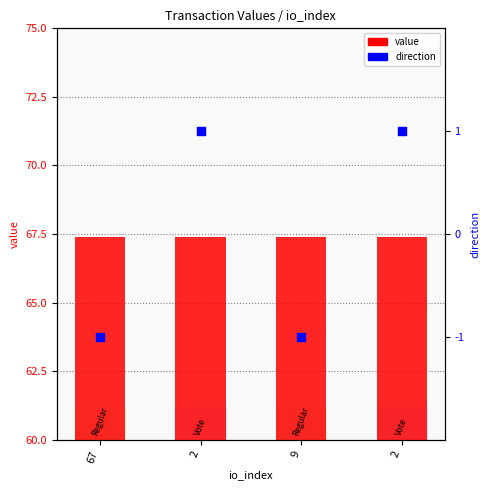

What are all the series names shown in the legend?

value, direction